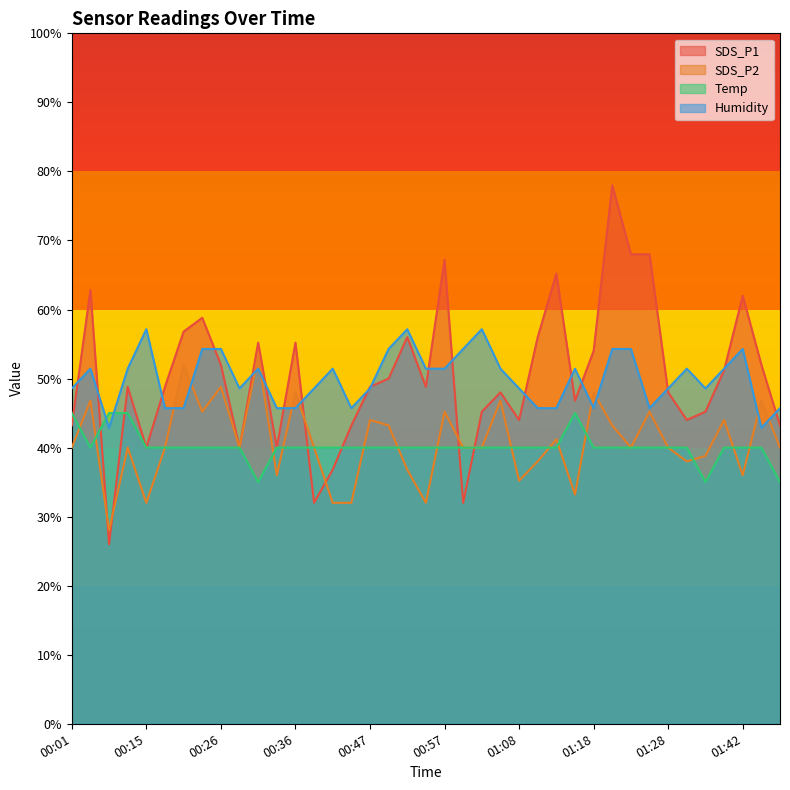

After their last crossing, which series has the higher values: Humidity or Temp?

Humidity